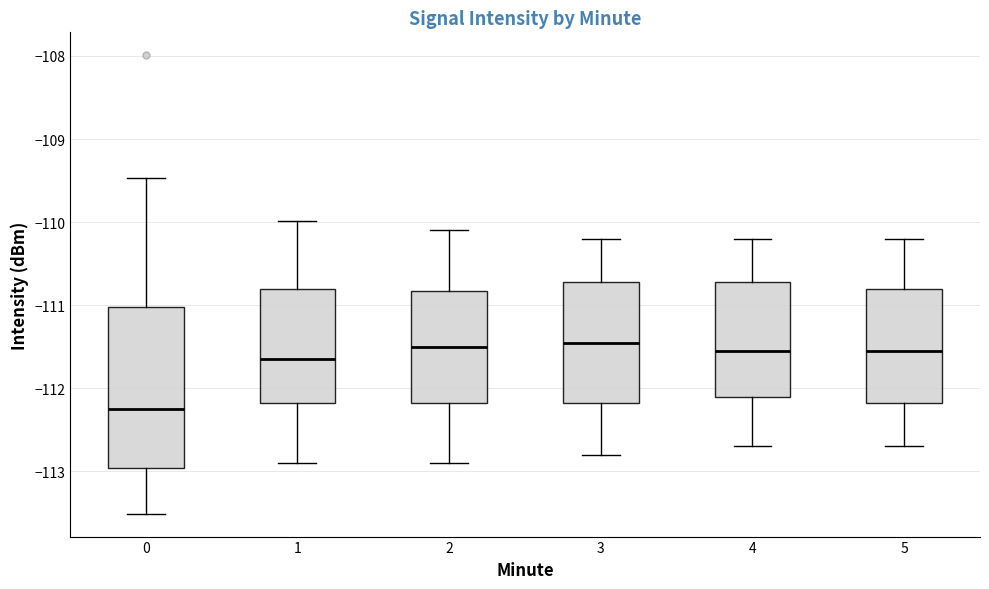

Comparing the boxes themselves (not the whiskers), which one is the tallest?

0